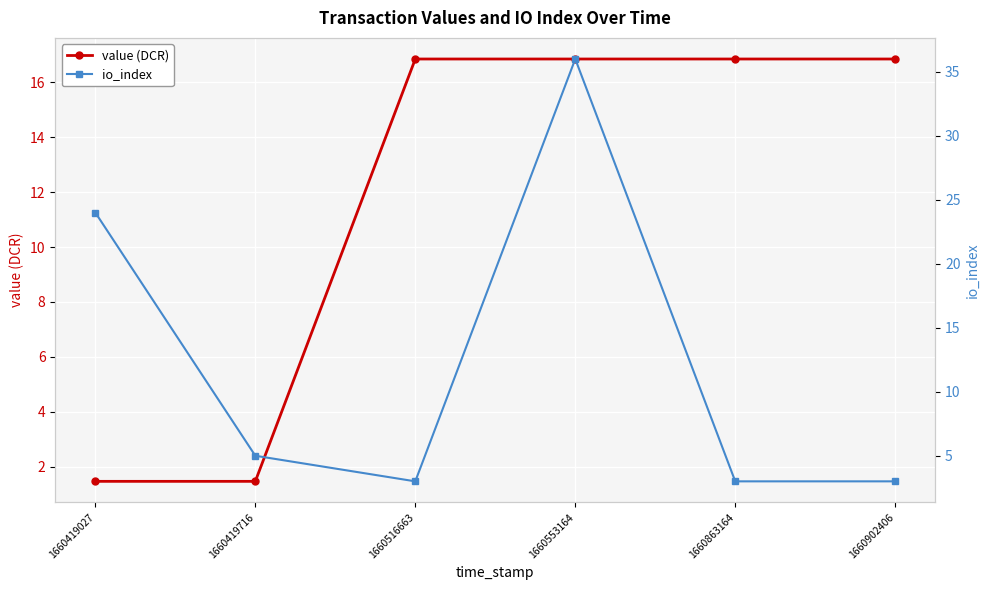

Rank the series at 1660553164 from highest to lowest value.

io_index, value (DCR)